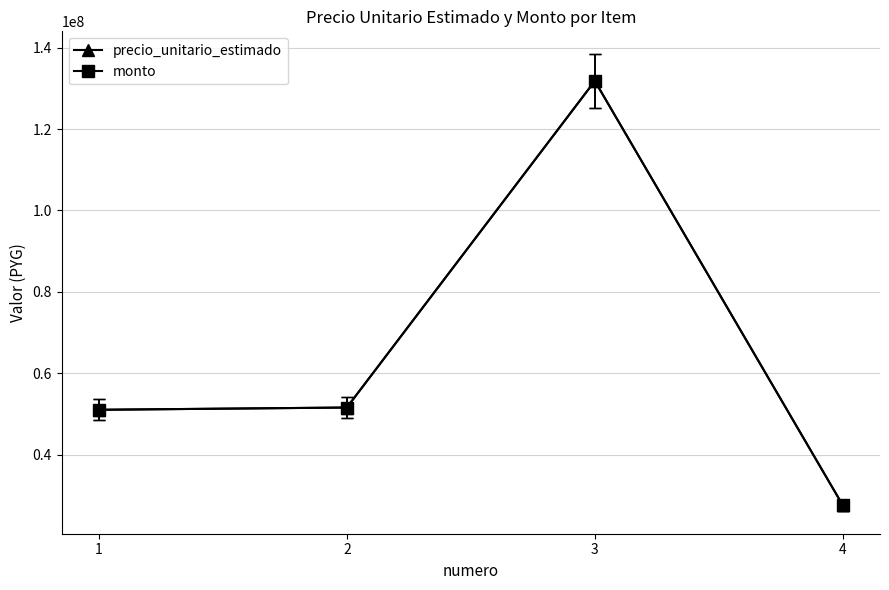

Which series has the largest range (max minus min)?

precio_unitario_estimado